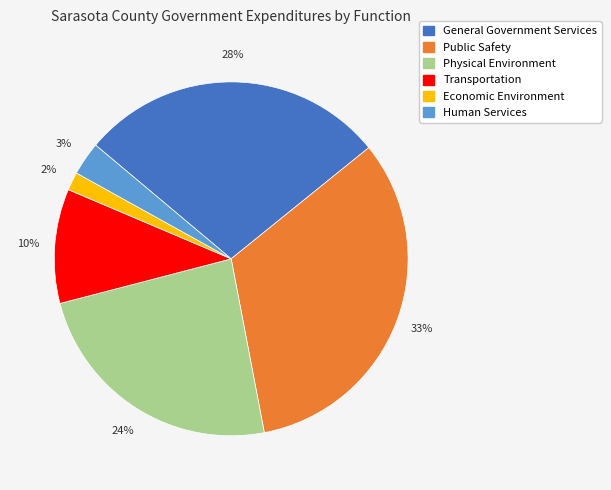

What percentage is the Physical Environment slice, to the nearest percent?

24%